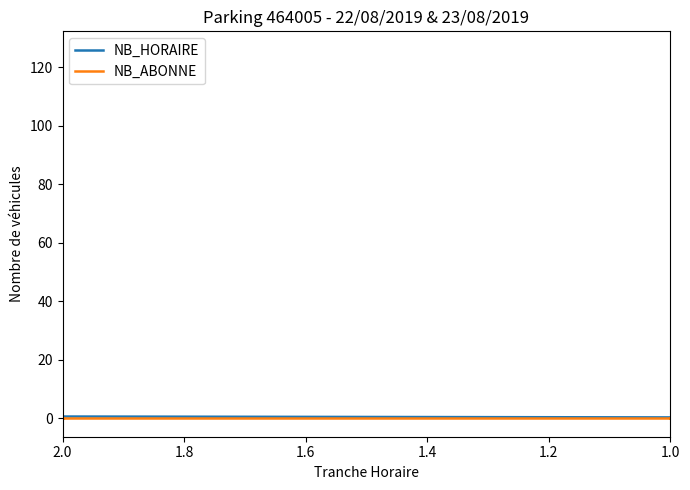

True or false: NB_ABONNE has a value of 27 at 1.4.

False